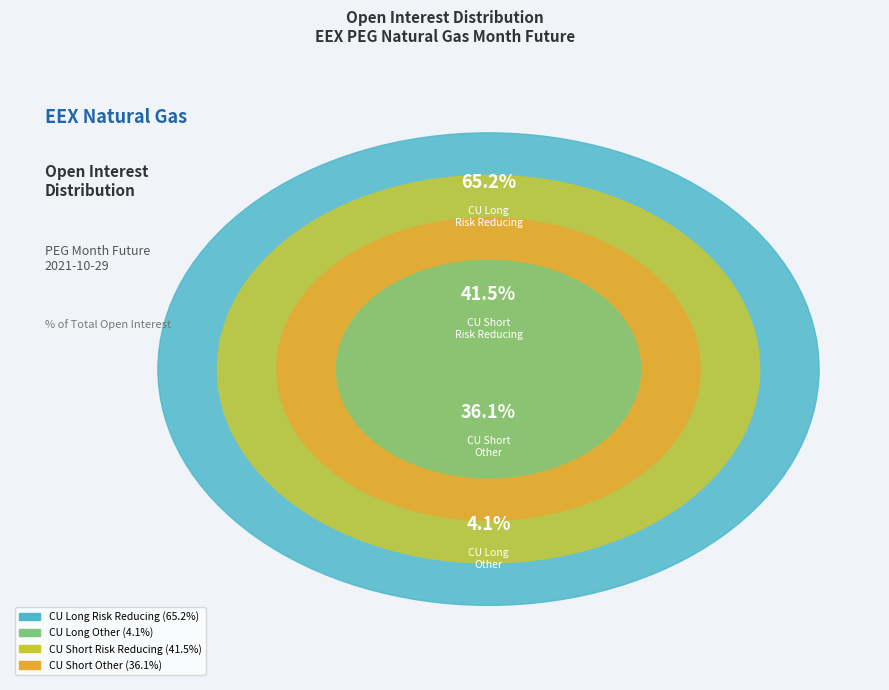

Which slice is the largest?

Commercial Undertakings
Long Risk Reducing
65.24%